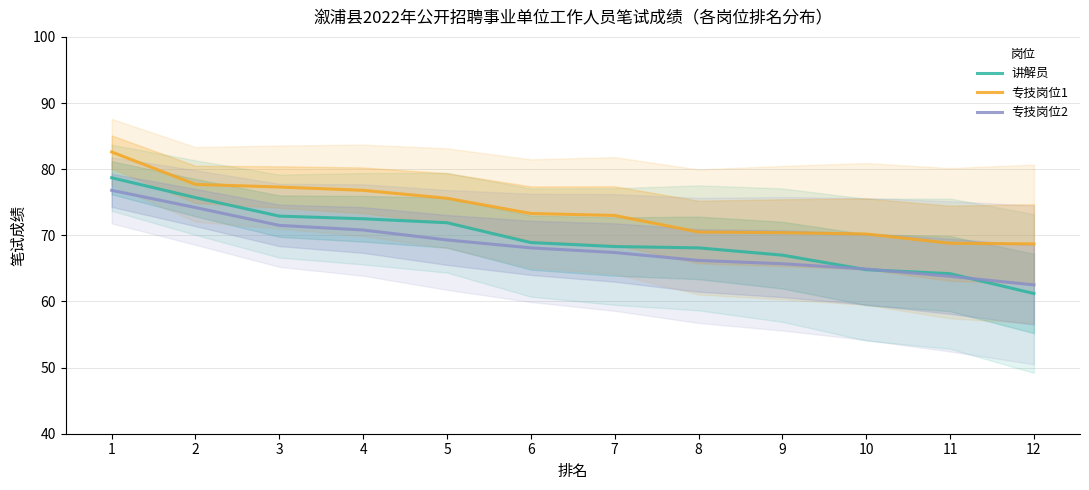

True or false: 讲解员 has more than 0 points higher than both neighbors.

False